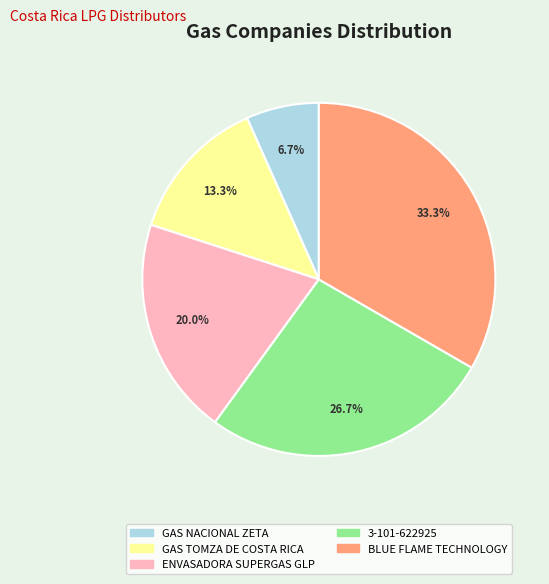

To the nearest percent, what percentage of the pie is ENVASADORA SUPERGAS GLP?

20%